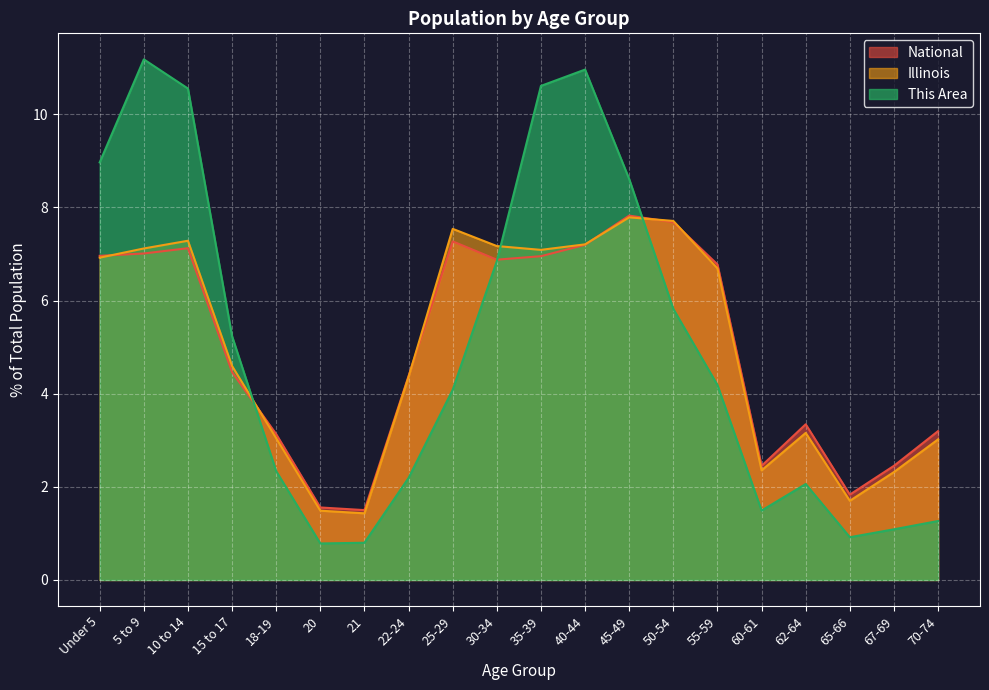

After their last crossing, which series has the higher values: Illinois or National?

National